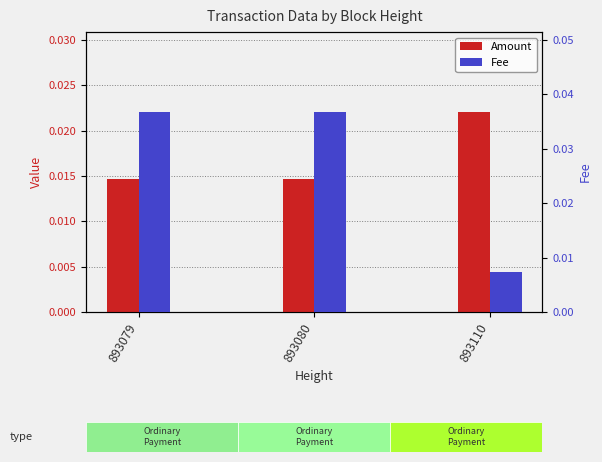

The Fee series shows 0.1 at 893080. True or false?

False